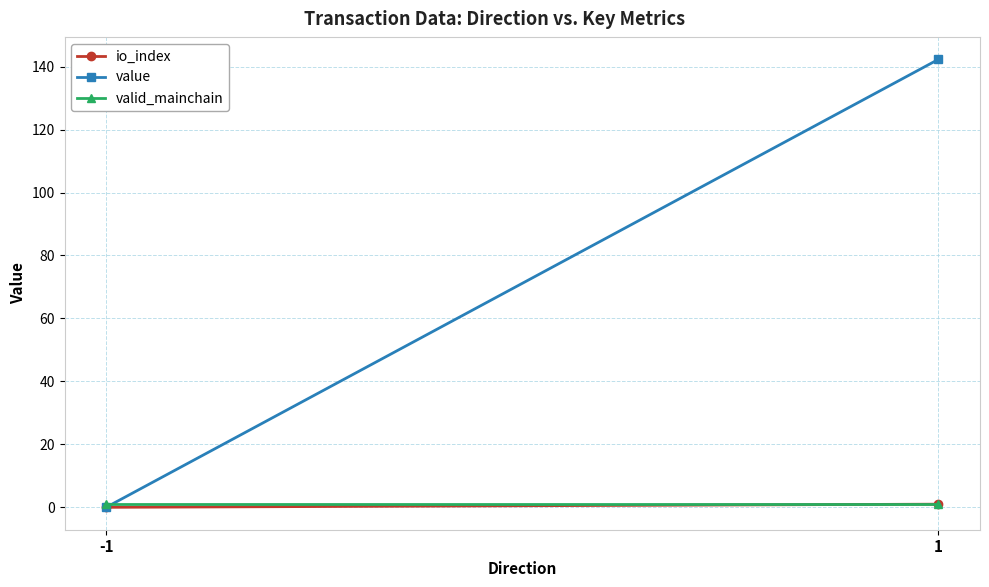

Reading right to left, what are all the values shown in this chart?

io_index: 1=1.0	-1=0.0
value: 1=142.3	-1=0.0
valid_mainchain: 1=1.0	-1=1.0